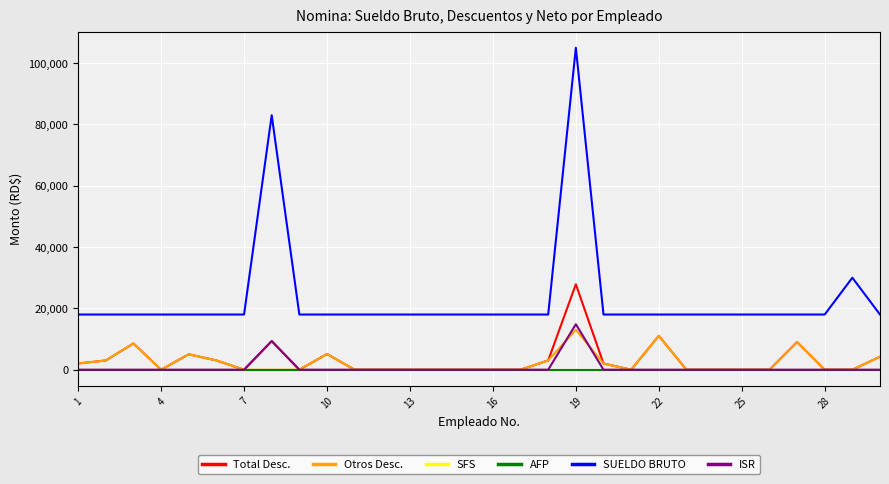

At how many categories does at least one series exceed 87261?

1